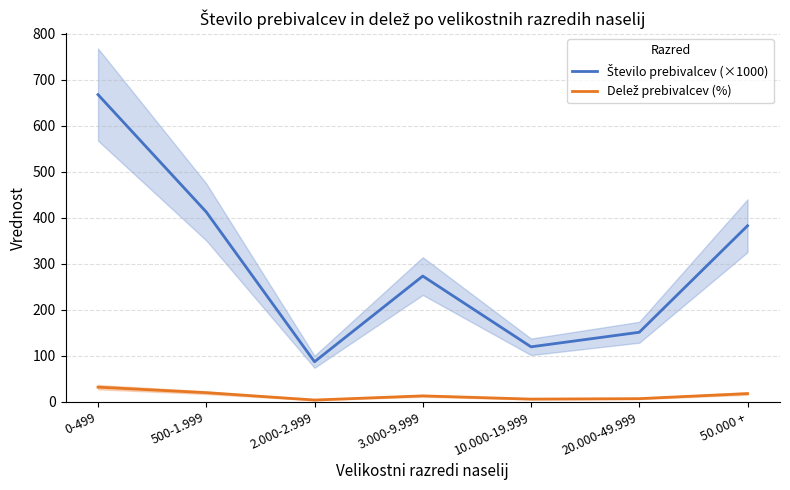

Rank the series at 20.000-49.999 from highest to lowest value.

Število prebivalcev (×1000), Delež prebivalcev (%)